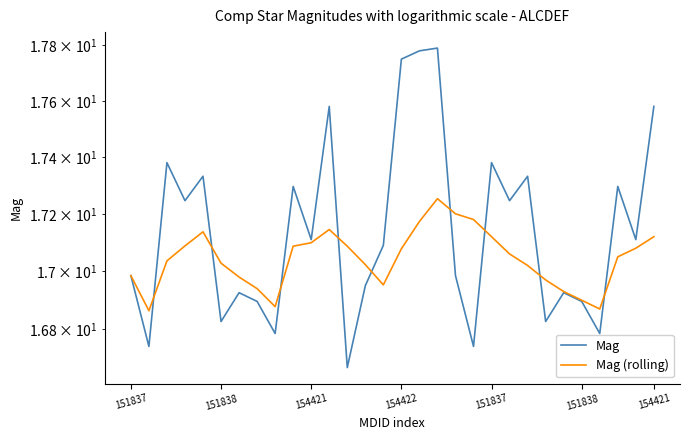

List the labels in order of Mag (rolling) value, largest first.

17, 18, 19, 16, 11, 151837, 20, 29, 10, 154422, 9, 12, 28, 15, 21, 27, 154421, 151838, 13, 22, 151837, 154421, 23, 14, 7, 24, 25, 8, 26, 151838